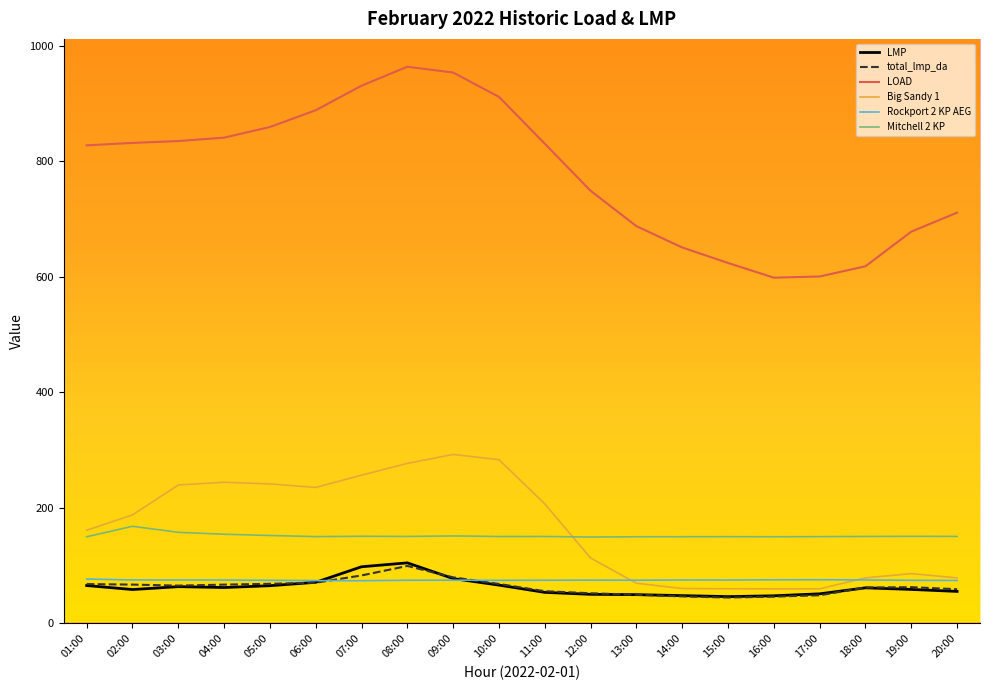

What are all the series names shown in the legend?

LMP, total_lmp_da, LOAD, Big Sandy 1, Rockport 2 KP AEG, Mitchell 2 KP